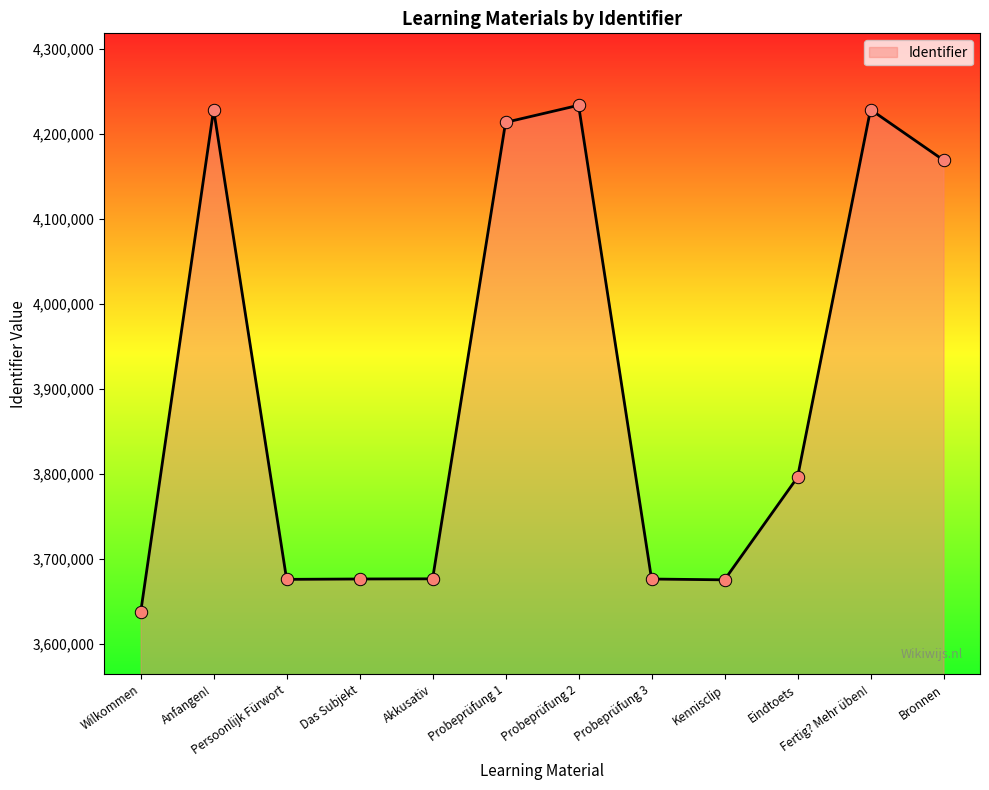

What is the change in value from Probeprüfung 1 to Probeprüfung 3?

-537289